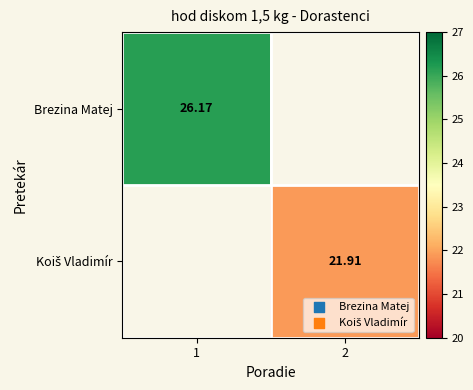

Rank the categories by Brezina Matej value from lowest to highest.

1, 2